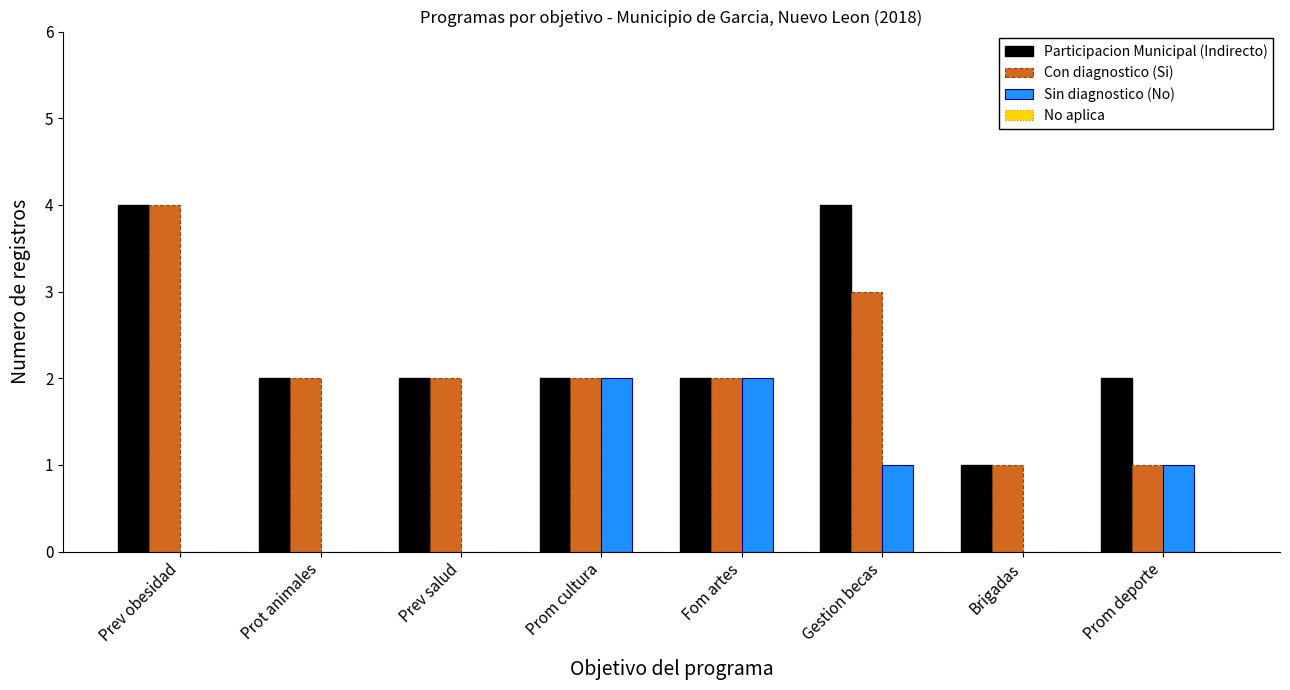

Which series has the largest total across all categories?

Participacion Municipal (Indirecto)